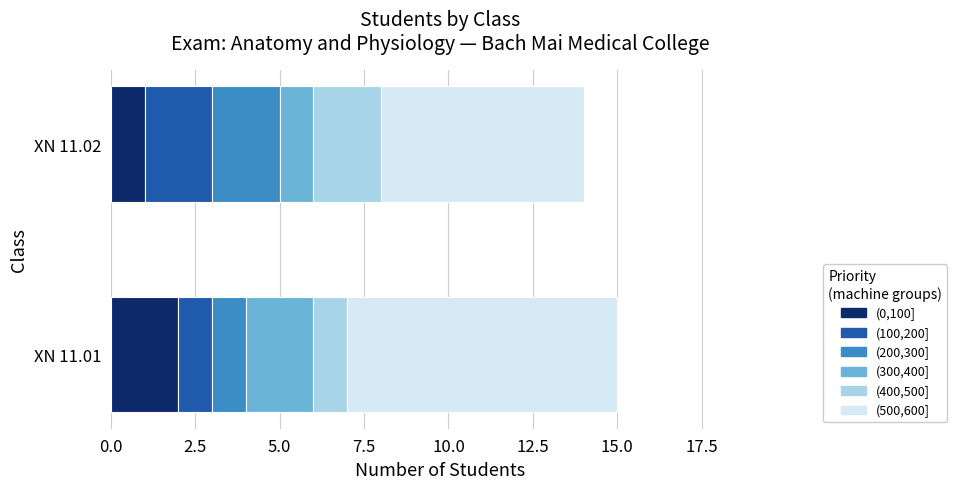

What is the total value across all series at XN 11.01?

15